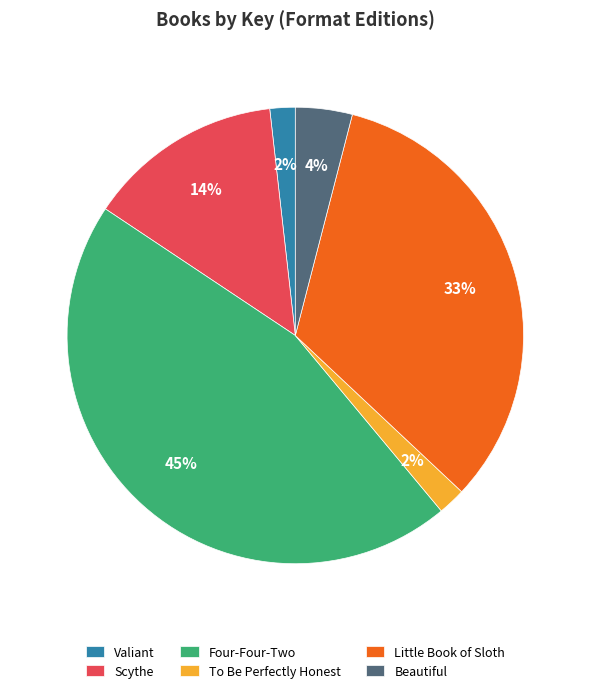

How many slices are in this pie chart?

6